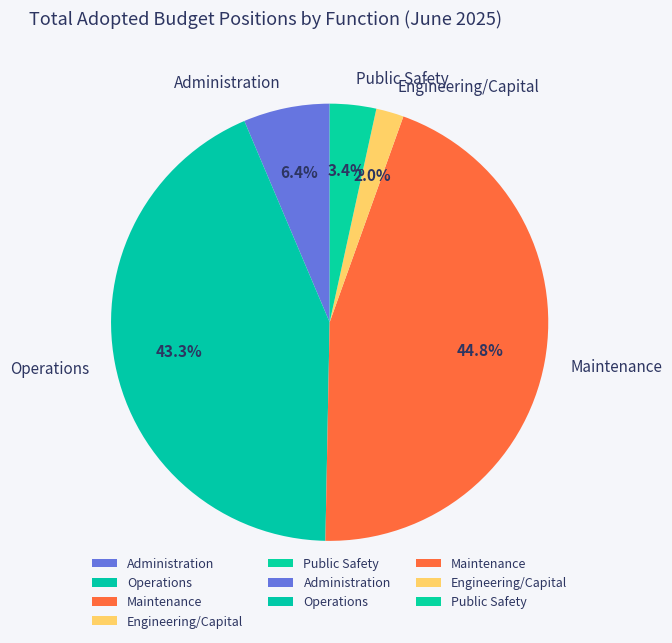

How many segments does this pie chart have?

5